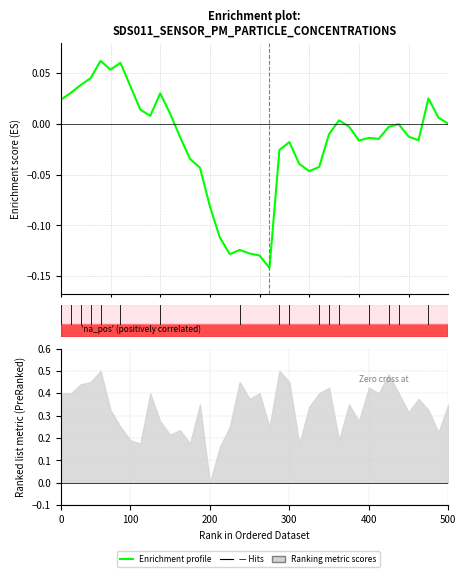

How many points are higher than both their immediate neighbors (excluding endpoints)?

9